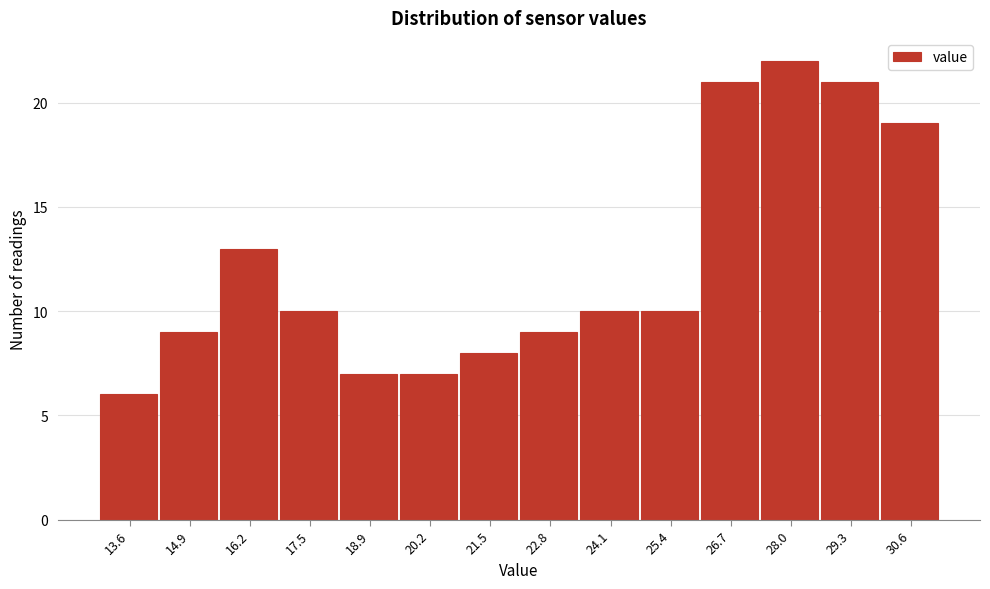

Reading left to right, extract all data points from this chart.

13.6=6	14.9=9	16.2=13	17.5=10	18.9=7	20.2=7	21.5=8	22.8=9	24.1=10	25.4=10	26.7=21	28.0=22	29.3=21	30.6=19